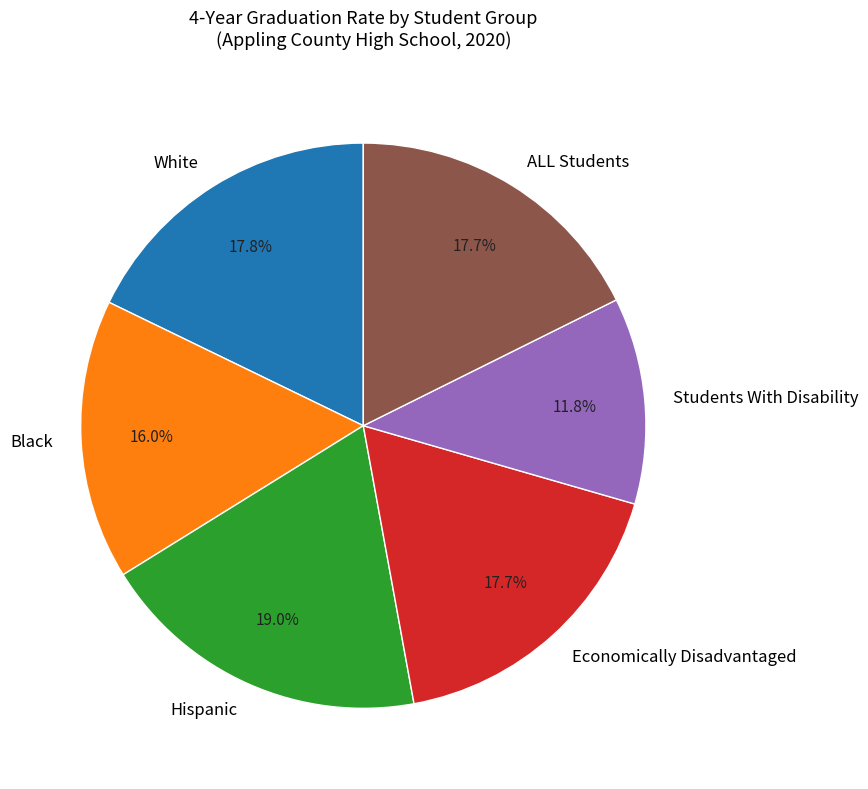

What is the ratio of the value at White to the value at Students With Disability?

1.5